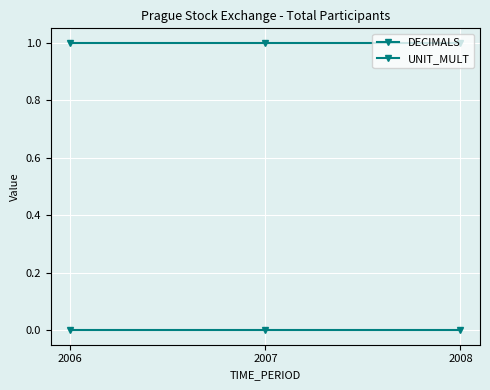

How many categories are shown in the chart?

3